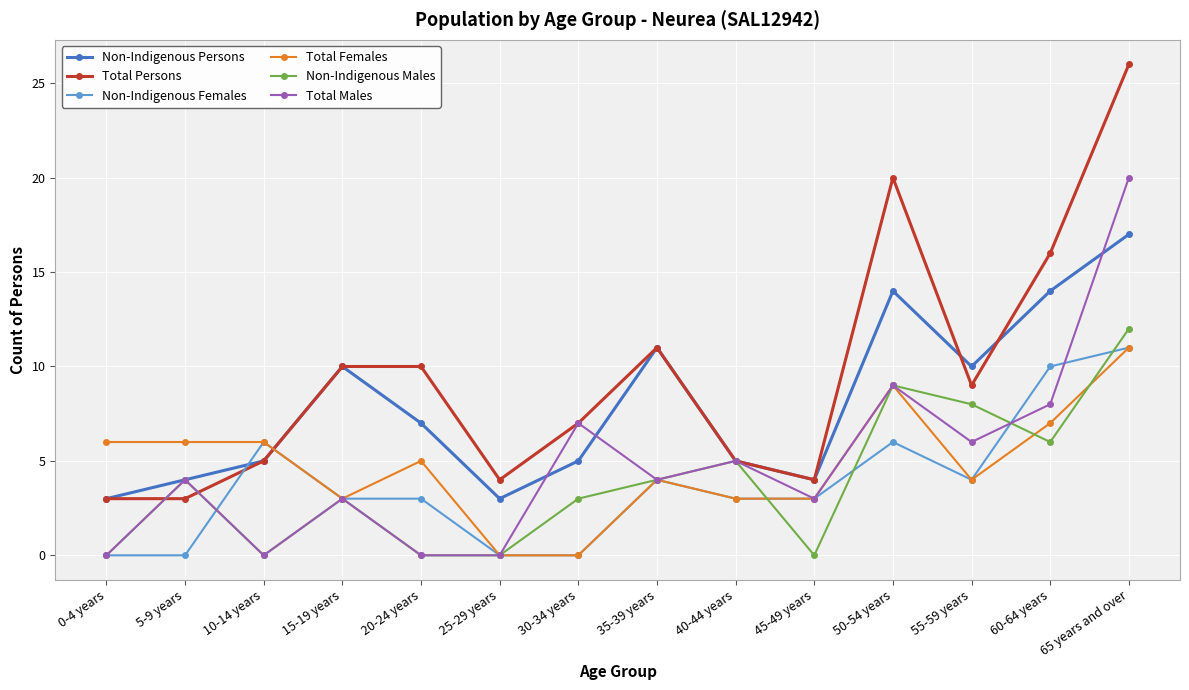

What is the highest value of the Non-Indigenous Females series?

11